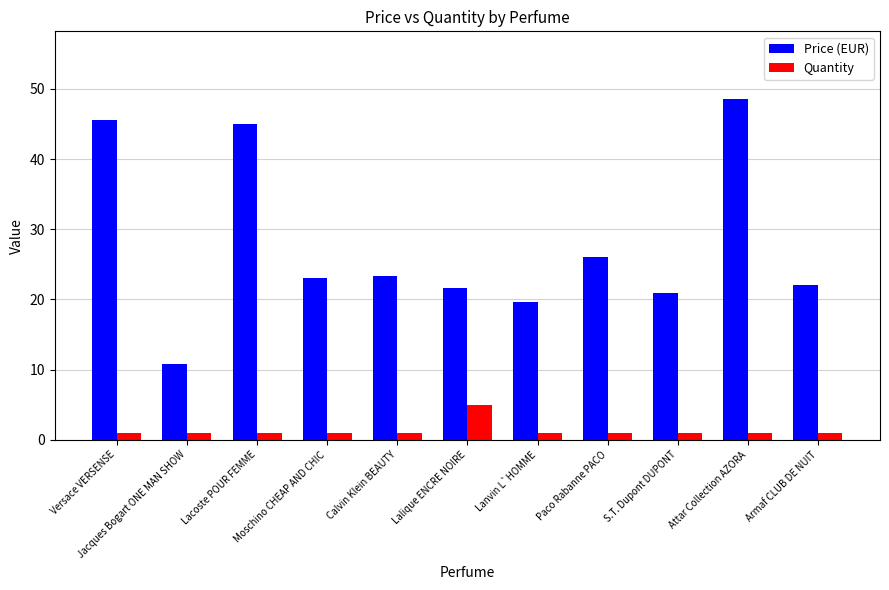

What is the difference between the maximum and minimum values in the Quantity series?

4.0